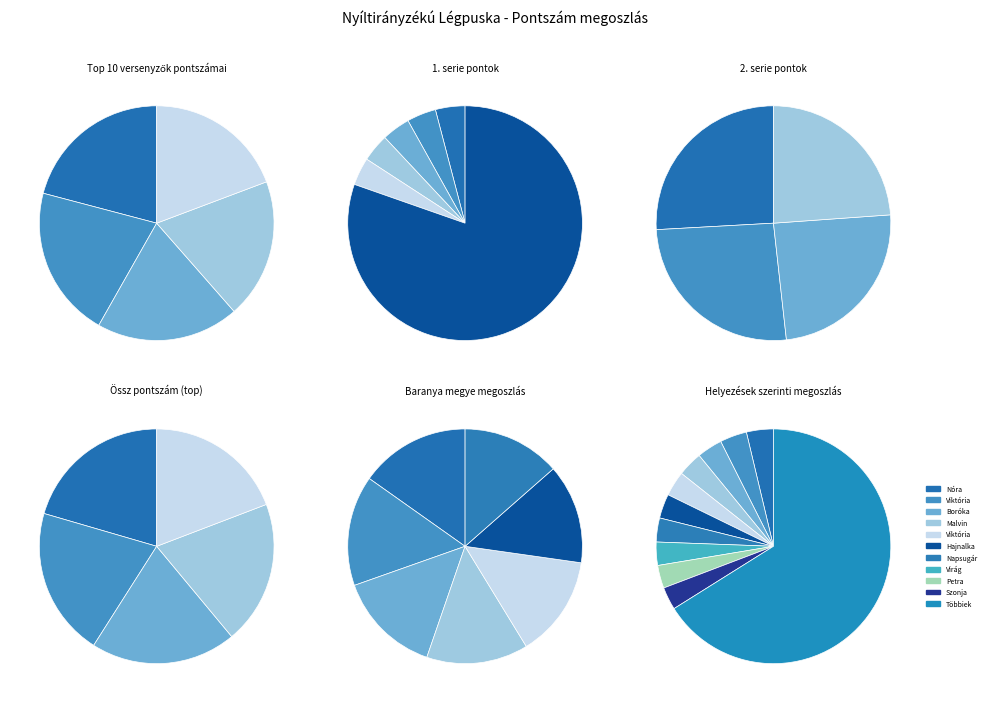

Count the number of slices in the pie.

39